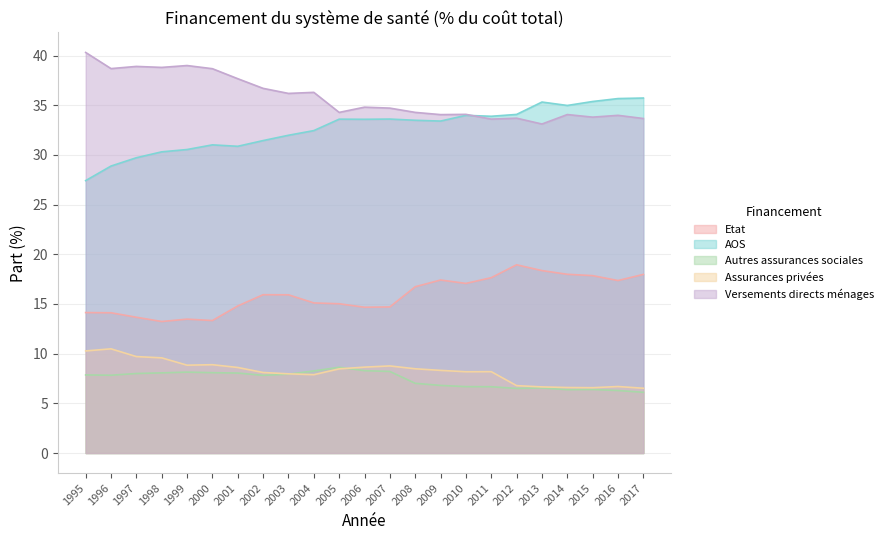

True or false: Assurances privées has more than 1 points higher than both neighbors.

True